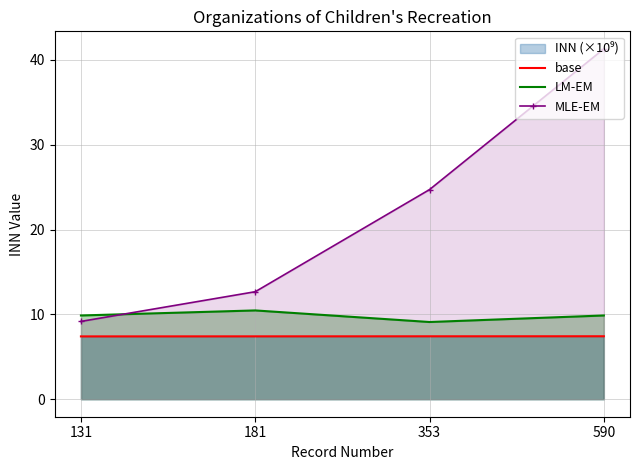

At which category is the sum across all series the highest?

590